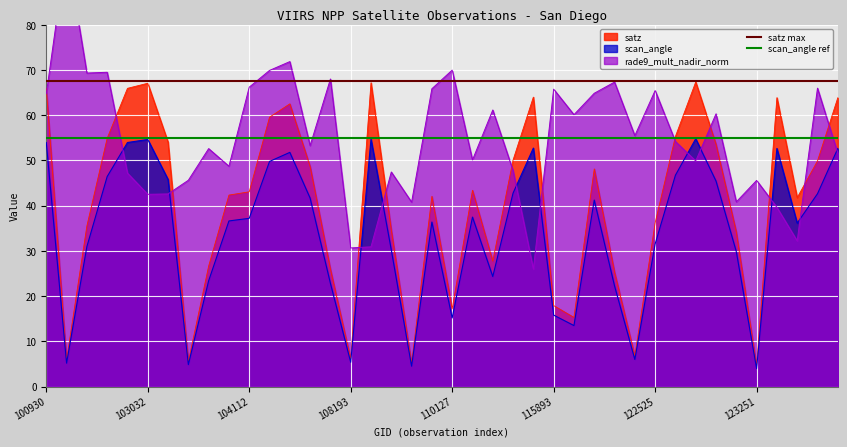

What is the approximate value of satz max at 100930?

67.5